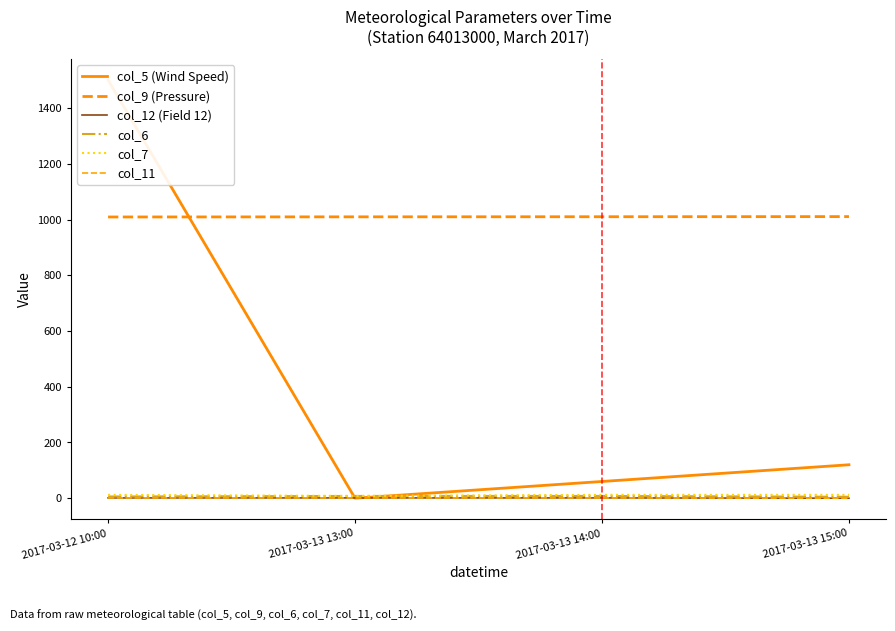

What is the difference between the col_5 (Wind Speed) values at 2017-03-12 10:00 and 2017-03-13 13:00?

1501.0